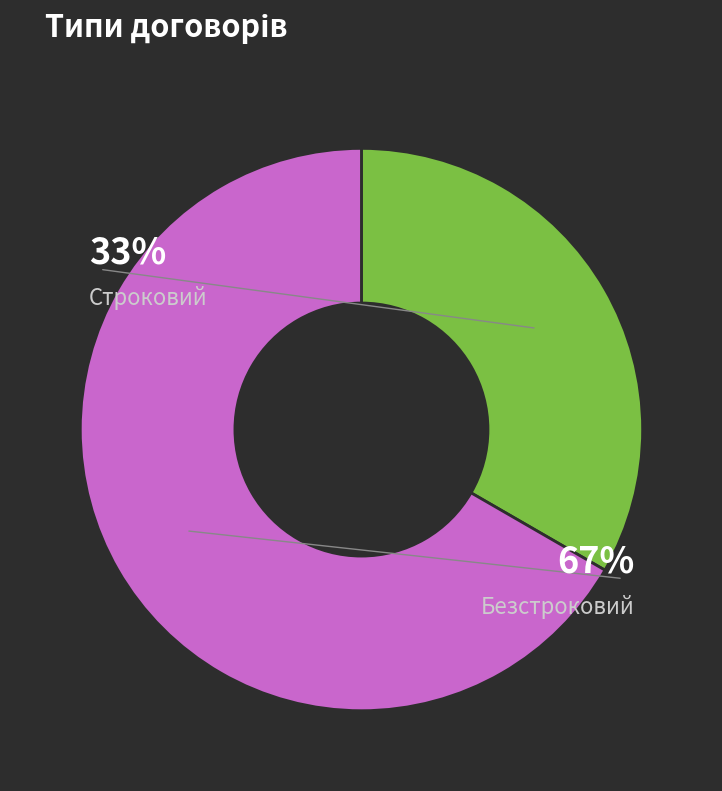

To the nearest percent, what portion does Безстроковий represent?

67%